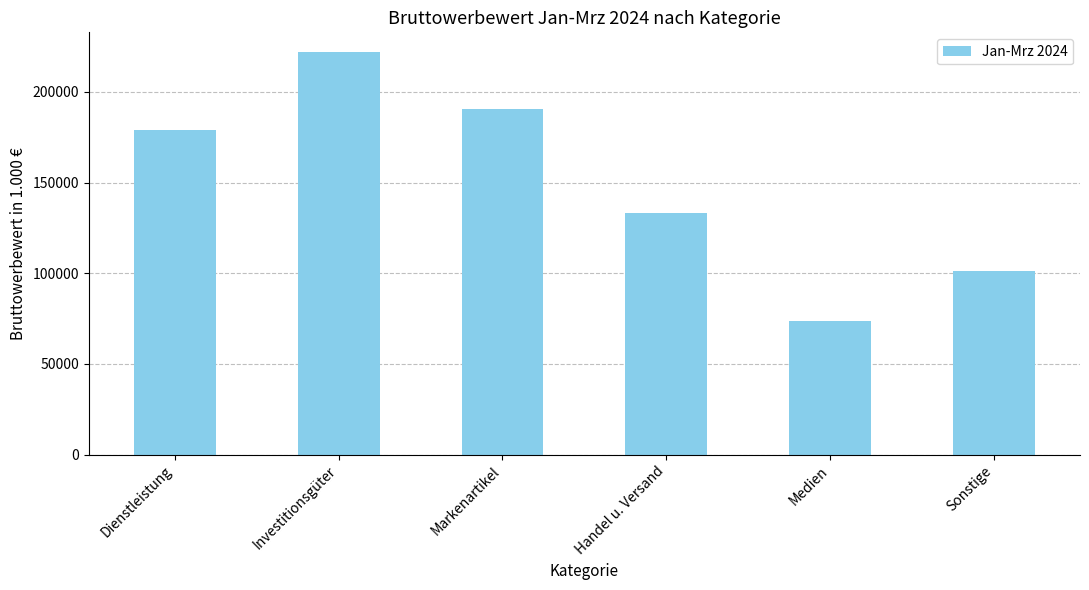

Is it true that the value at Investitionsgüter is 221800.7?

True